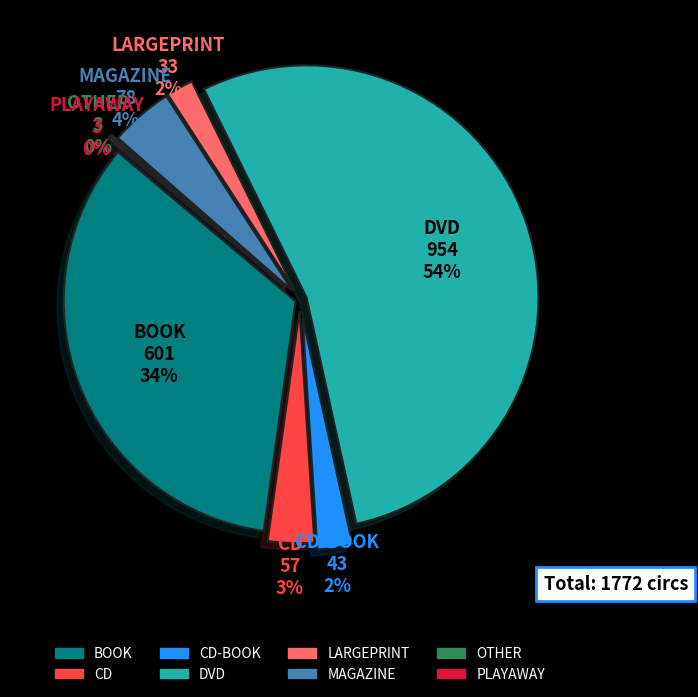

To the nearest percent, what is the average slice percentage?

12%